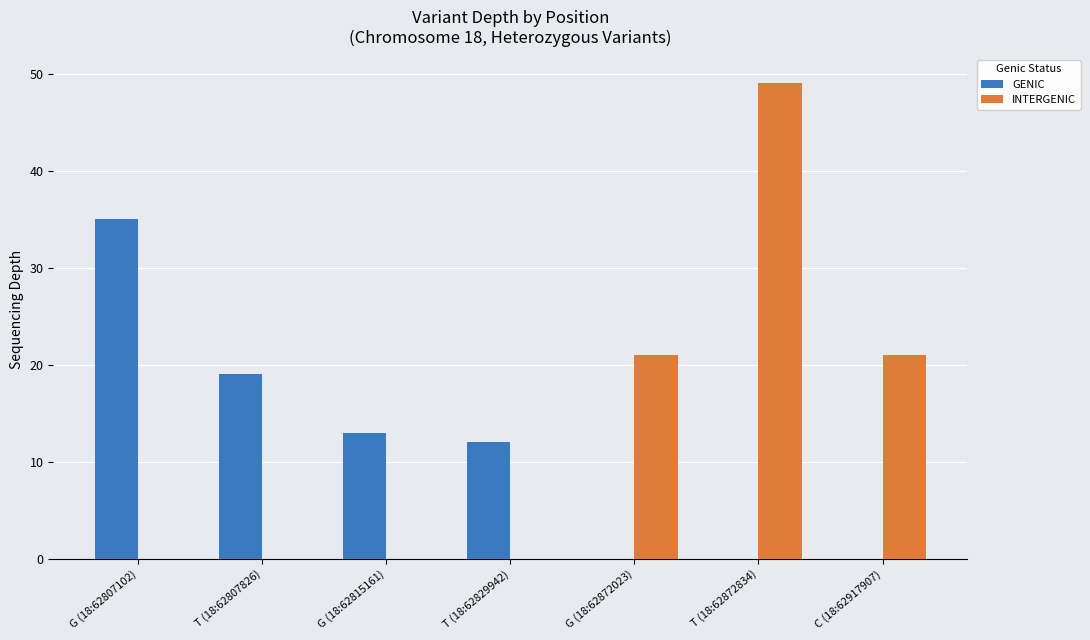

At which label does INTERGENIC reach its peak?

T (18:62872834)